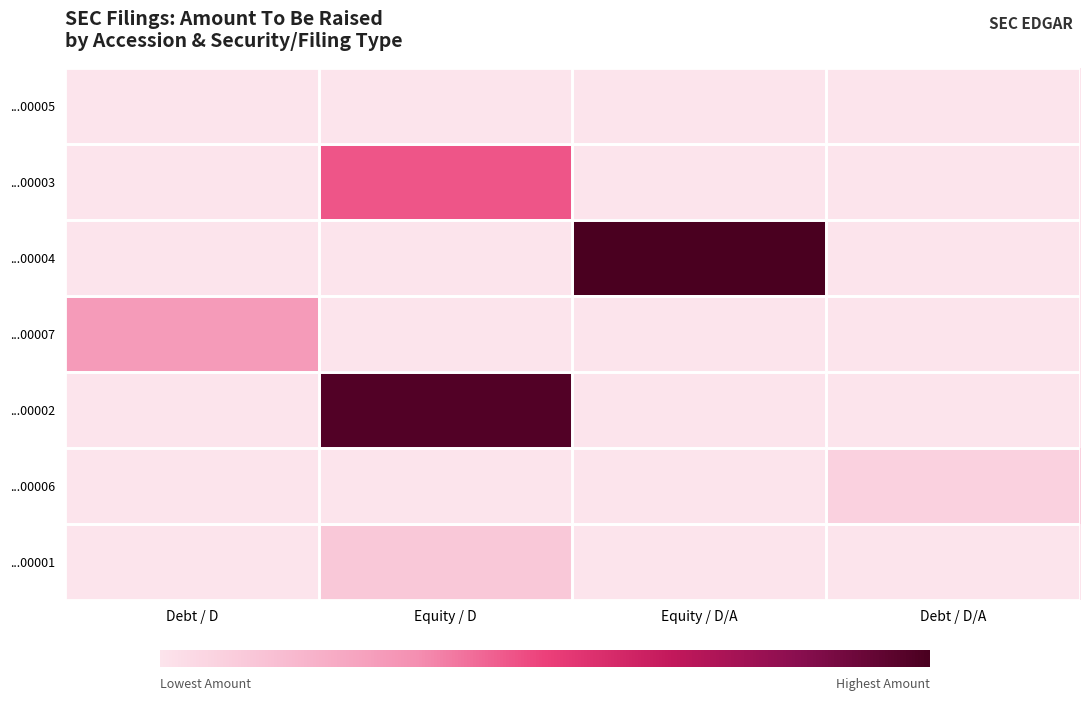

Which label corresponds to the largest value in the chart?

Equity / D/A